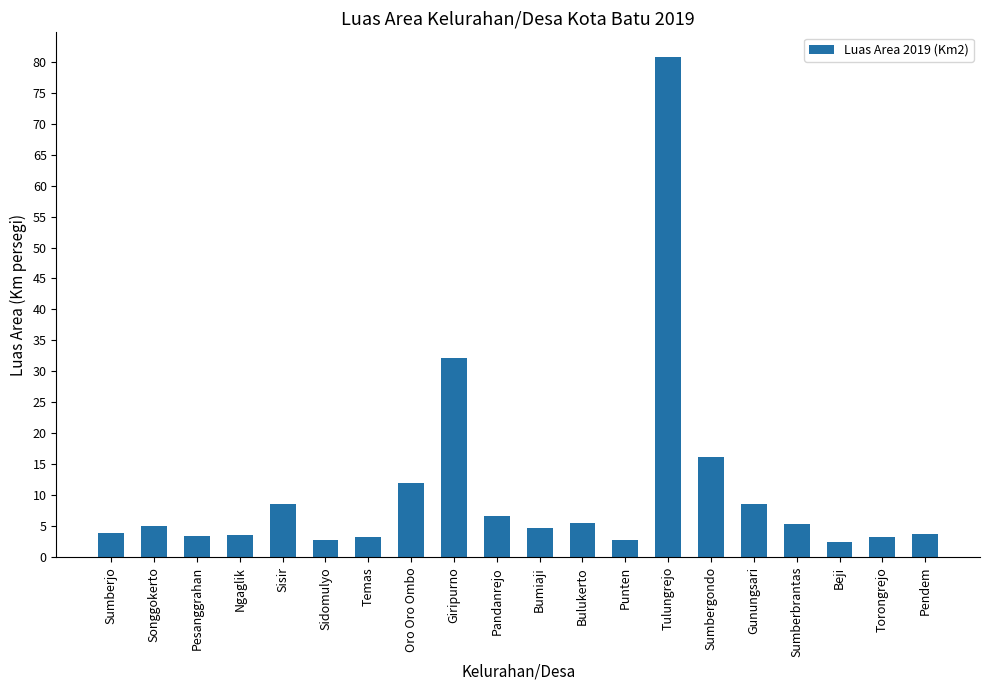

What is the label of the 20th bar from the left?

Pendem